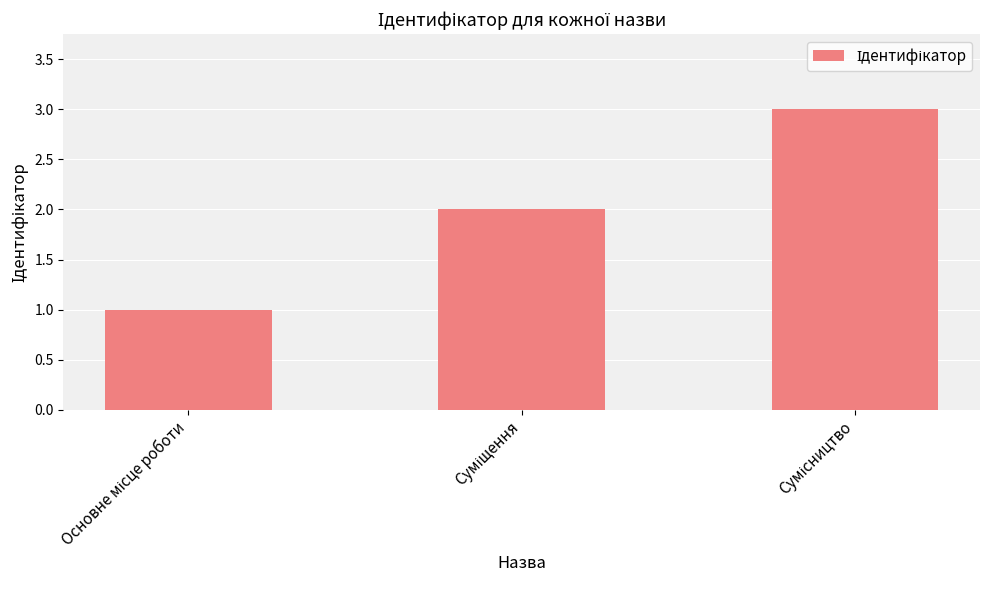

Reading right to left, transcribe all the data shown in this chart.

3	2	1